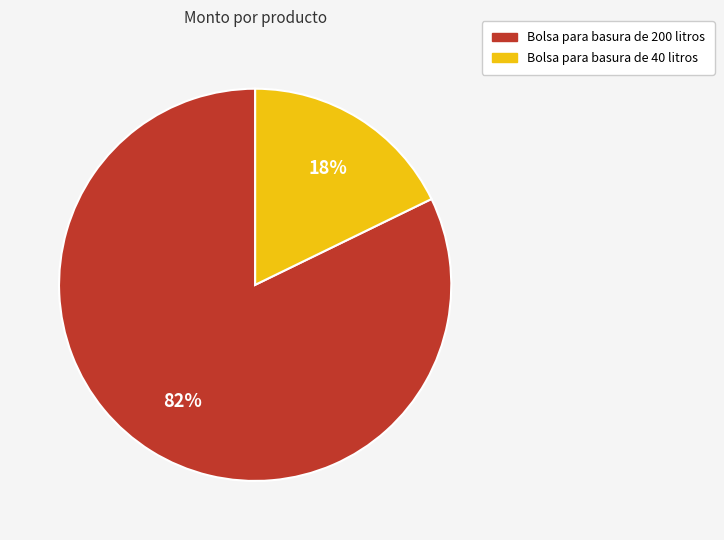

Which slice is the smallest?

Bolsa para basura de 40 litros